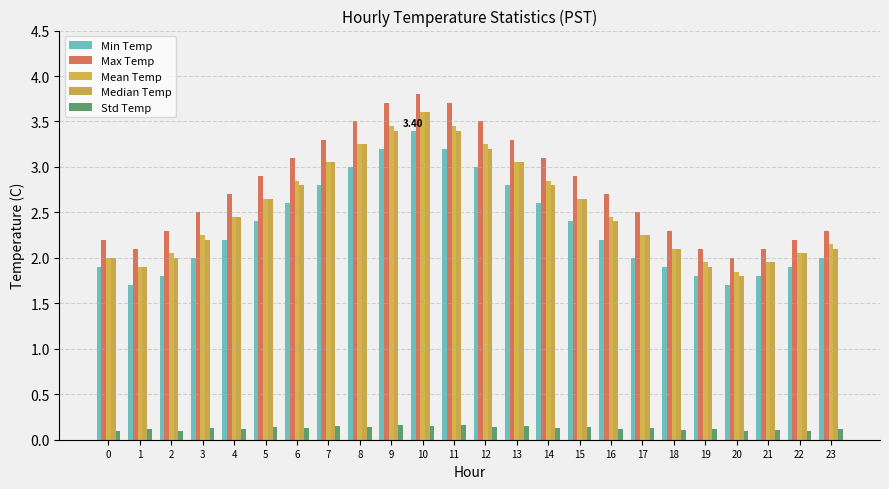

What is the sum of the Std Temp values at 2 and 6?

0.2